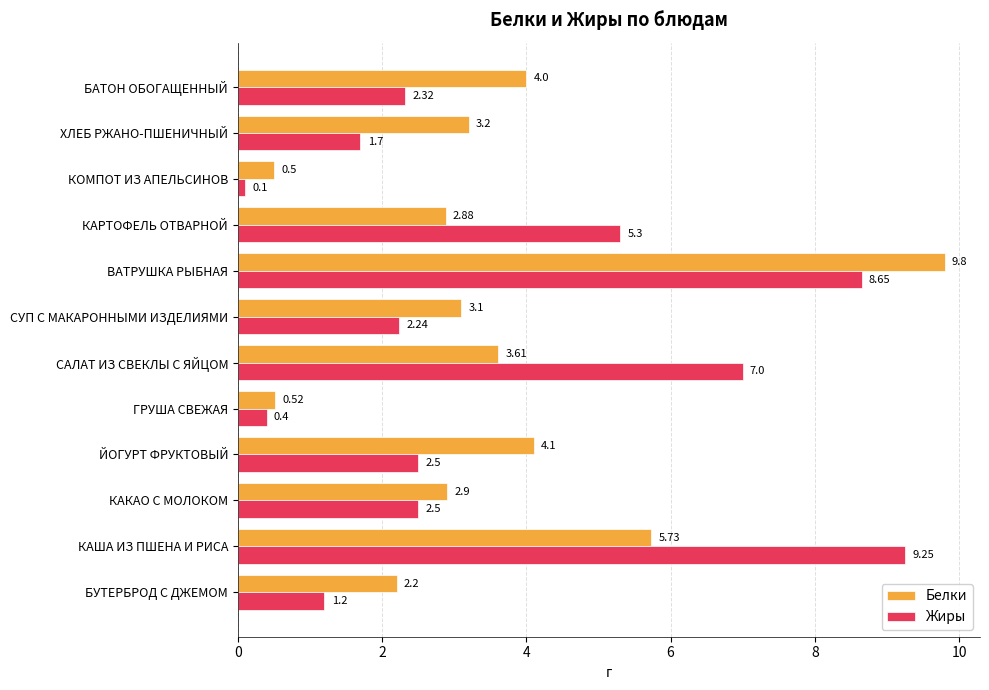

List the labels in order of Белки value, smallest first.

КОМПОТ ИЗ АПЕЛЬСИНОВ, ГРУША СВЕЖАЯ, БУТЕРБРОД С ДЖЕМОМ, КАРТОФЕЛЬ ОТВАРНОЙ, КАКАО С МОЛОКОМ, СУП С МАКАРОННЫМИ ИЗДЕЛИЯМИ, ХЛЕБ РЖАНО-ПШЕНИЧНЫЙ, САЛАТ ИЗ СВЕКЛЫ С ЯЙЦОМ, БАТОН ОБОГАЩЕННЫЙ, ЙОГУРТ ФРУКТОВЫЙ, КАША ИЗ ПШЕНА И РИСА, ВАТРУШКА РЫБНАЯ